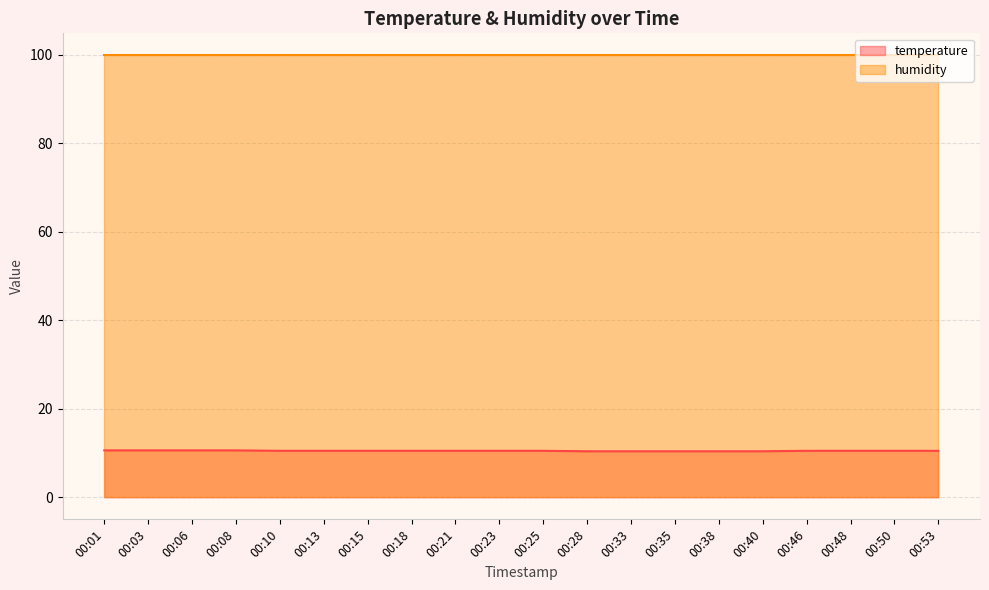

What is the ratio of the value at 00:21 to the value at 00:03?

1.0